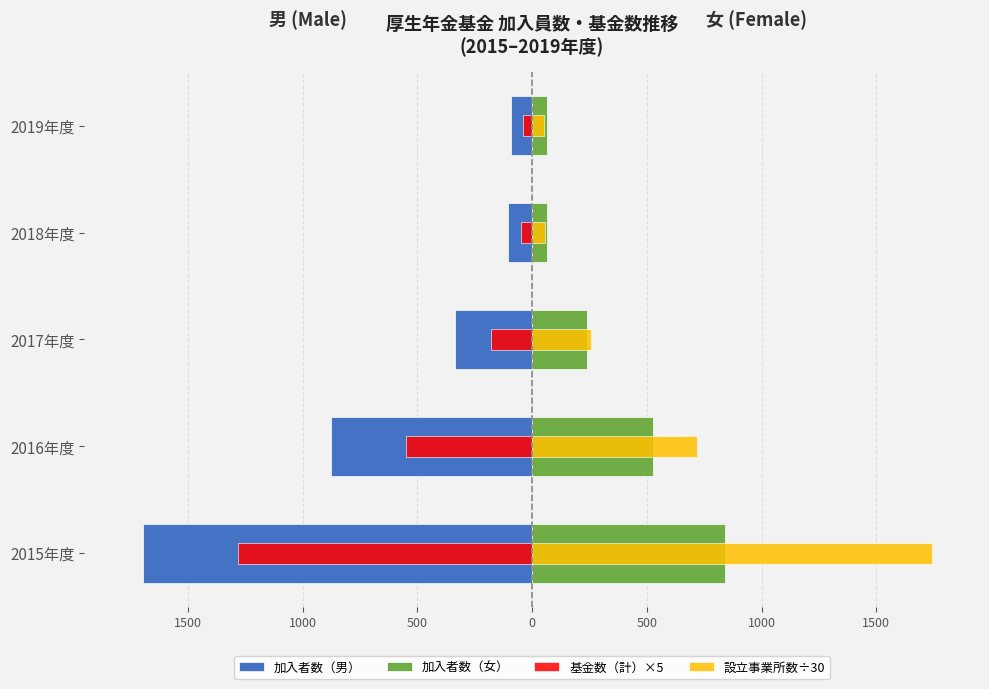

Which series has the widest spread of values?

設立事業所数÷30